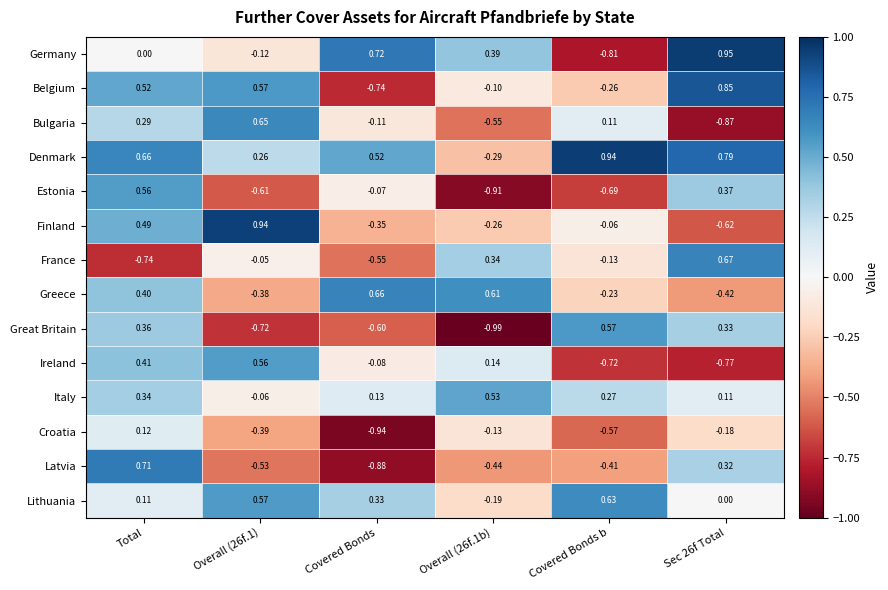

Rank the series at Covered Bonds from lowest to highest value.

Croatia, Latvia, Belgium, Great Britain, France, Finland, Bulgaria, Ireland, Estonia, Italy, Lithuania, Denmark, Greece, Germany